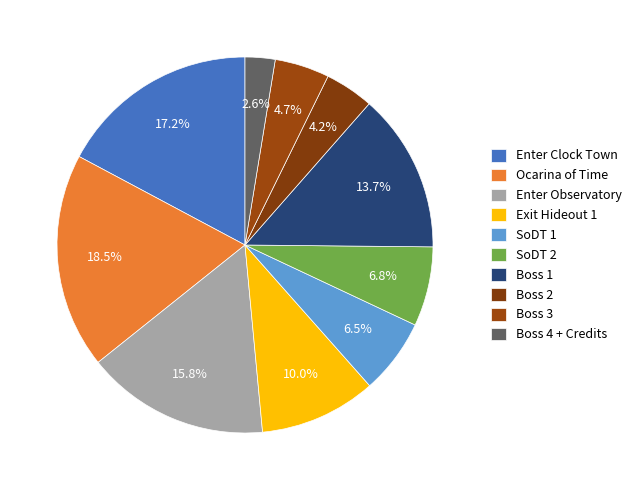

How much of the chart is everything except Boss 1?

86.3%